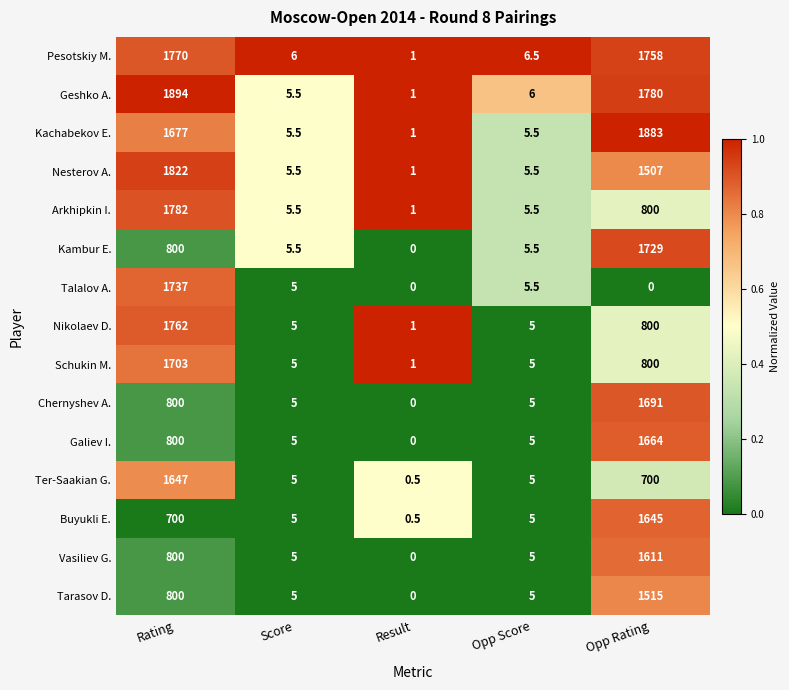

What is the difference between the maximum and minimum values in the Nikolaev D. series?

1761.0